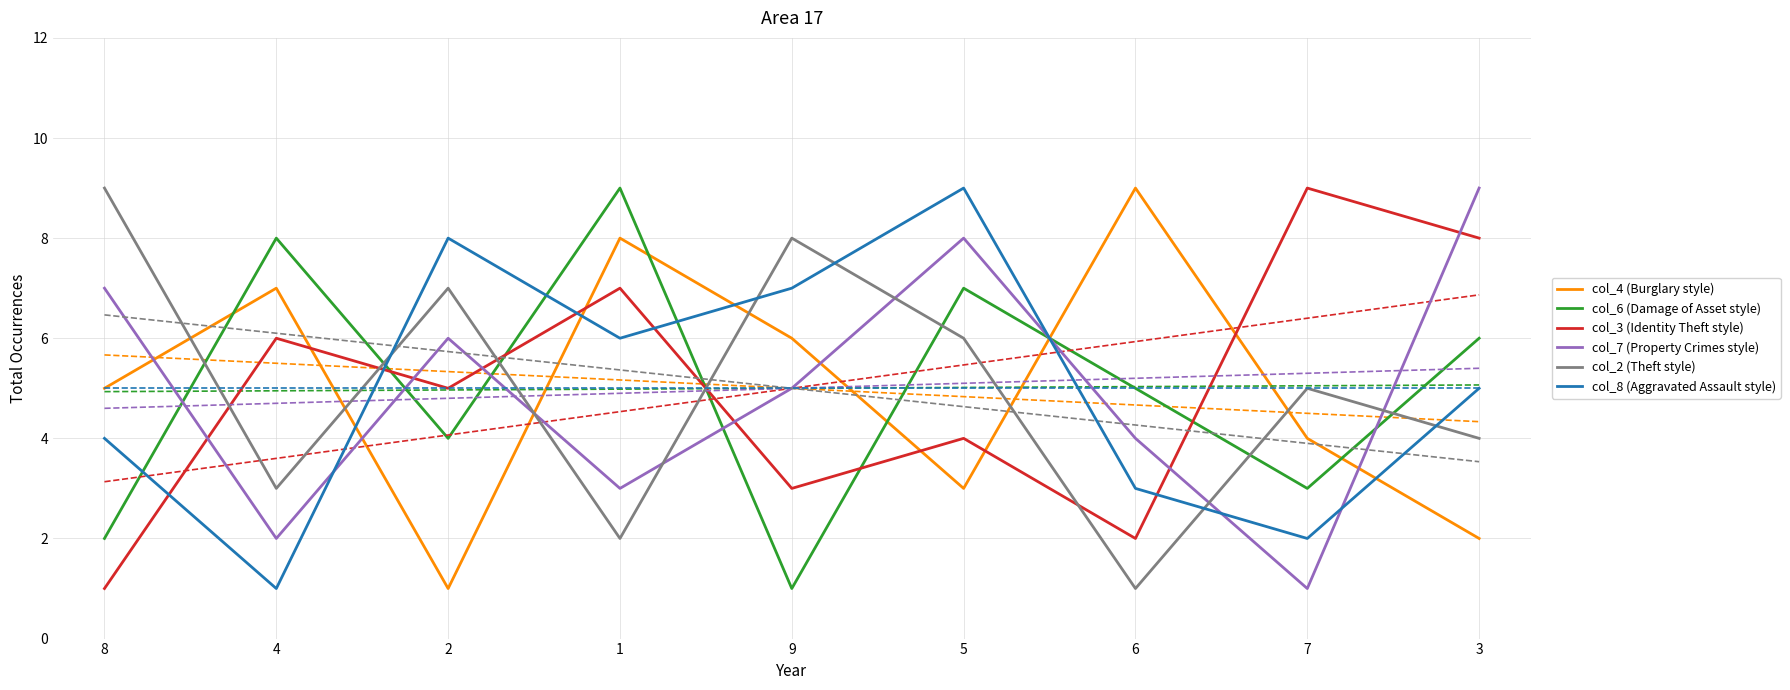

Is it true that col_7 (Property Crimes style) equals 7 at 6?

False